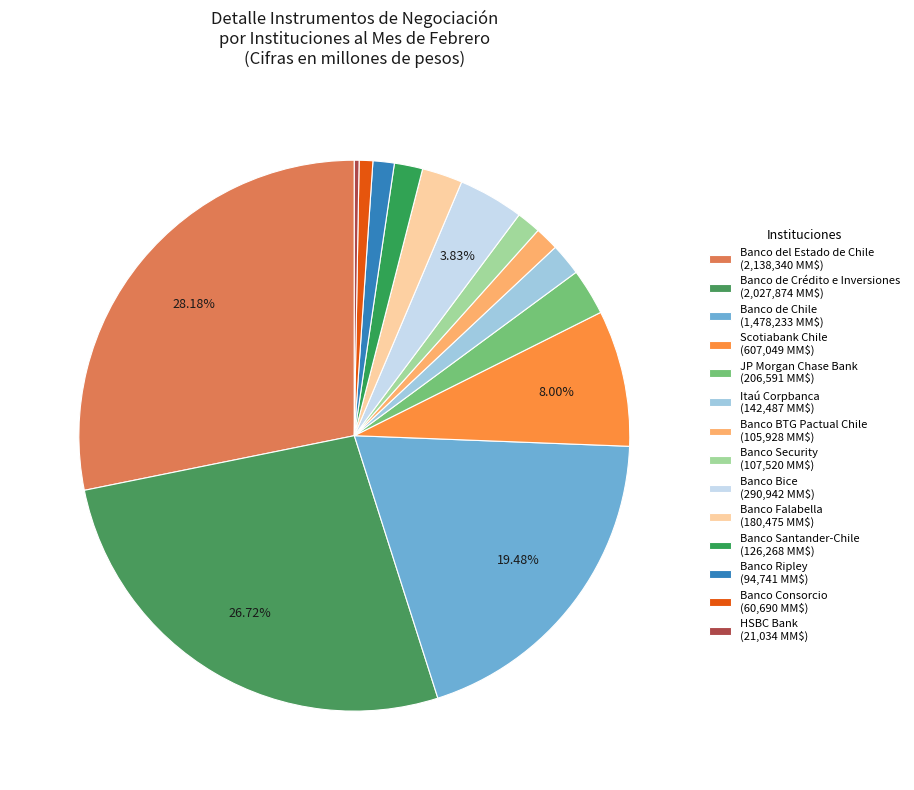

Is there a majority slice in this chart?

No